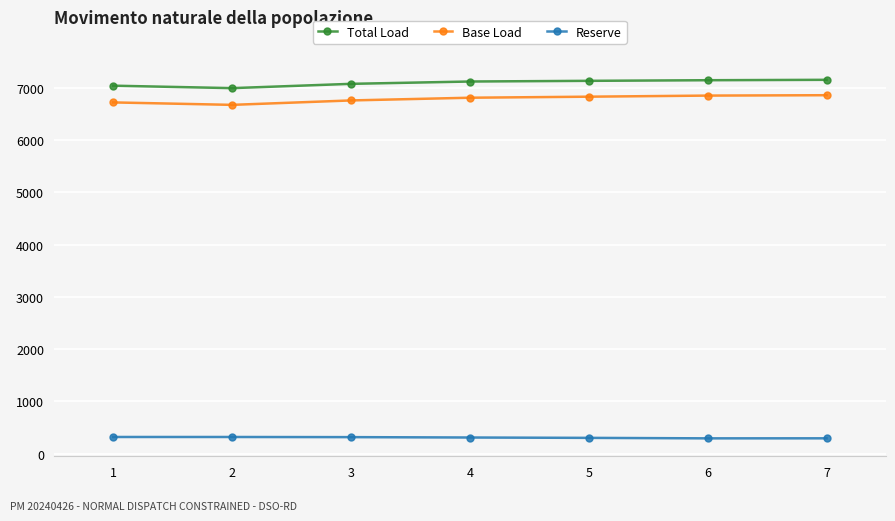

What is the difference between the highest and lowest values at 7?

6855.1